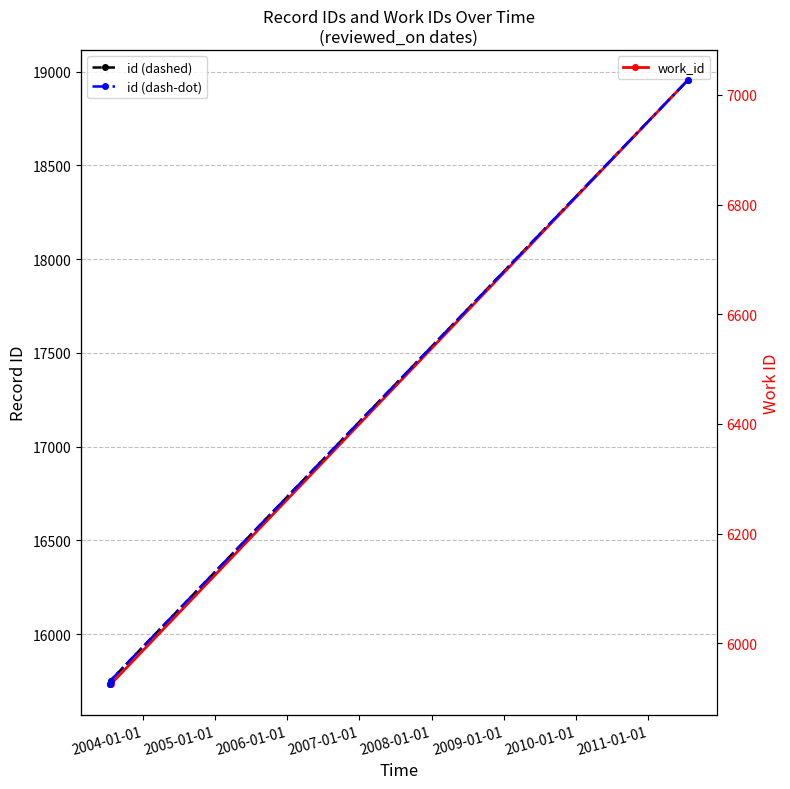

Is this an area chart (filled region under the line)?

No